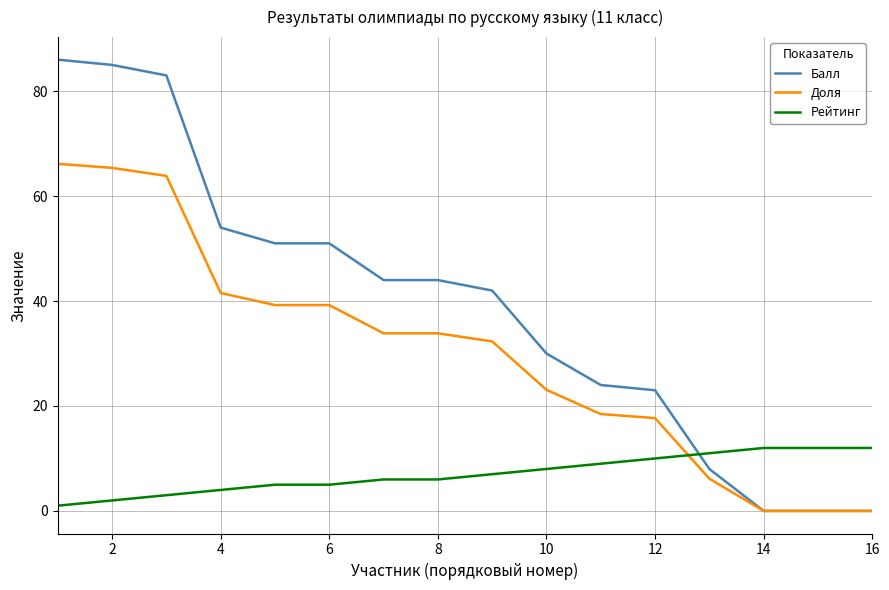

Rank the series by their maximum value, from highest to lowest.

Балл, Доля, Рейтинг